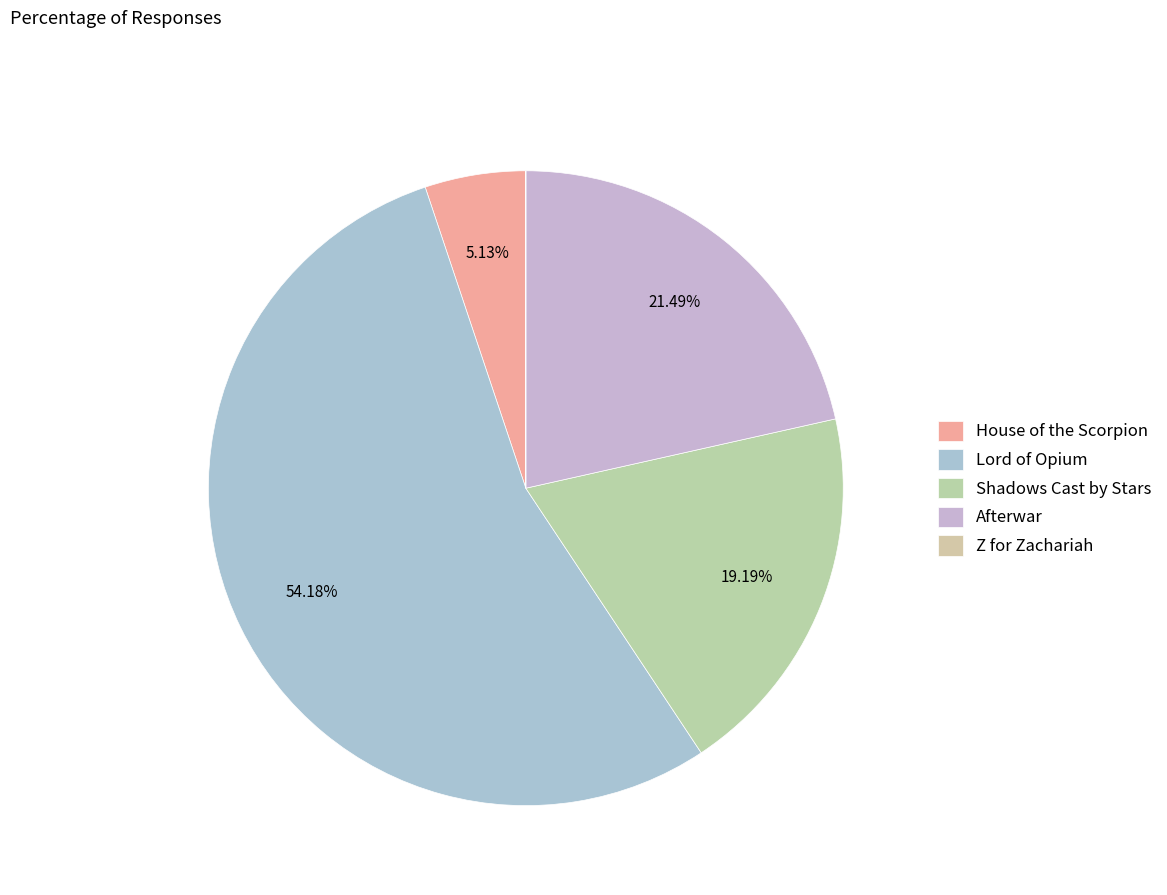

What percentage do Shadows Cast by Stars and Lord of Opium together represent?

73.4%